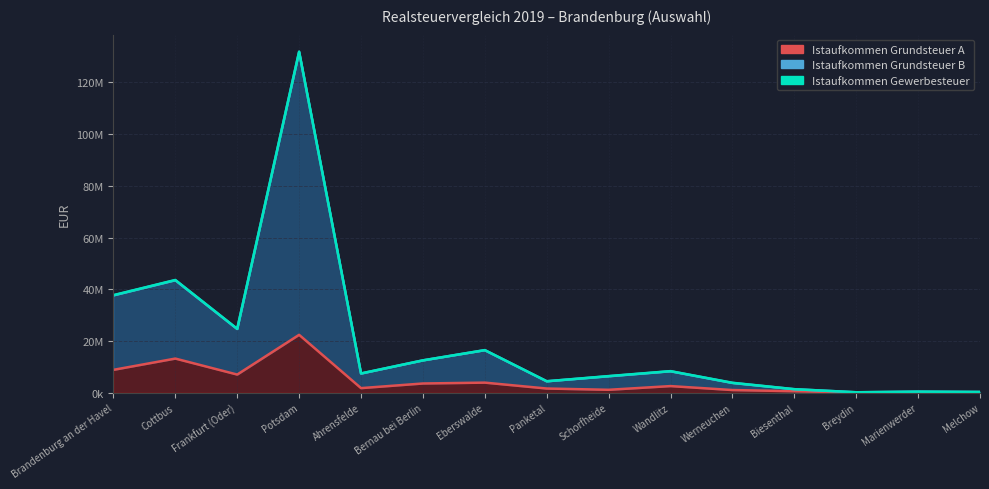

What is the difference between the maximum and minimum values in the Istaufkommen Grundsteuer A (EUR) series?

22328123